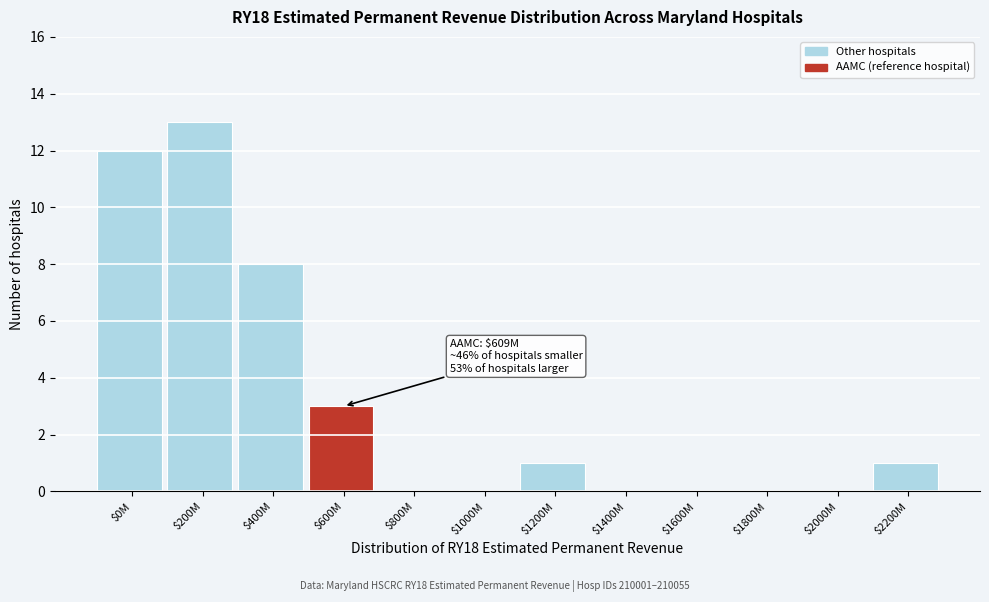

The value at $1800M is 0. True or false?

True